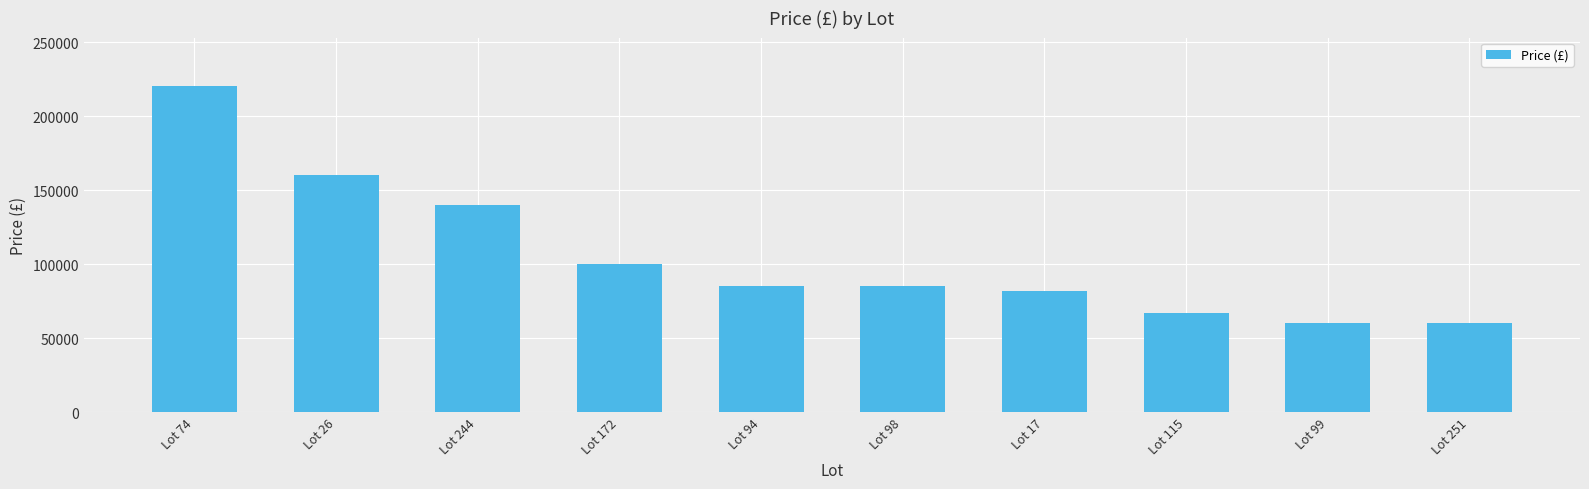

What is the label of the 2nd bar from the right?

Lot 99